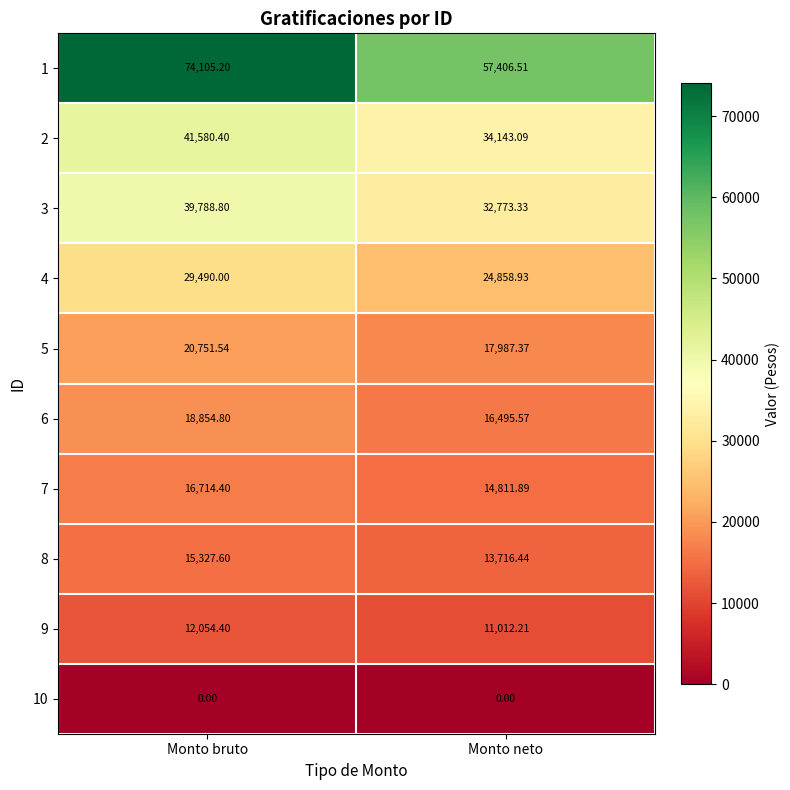

At which category is the sum across all series the highest?

Monto bruto